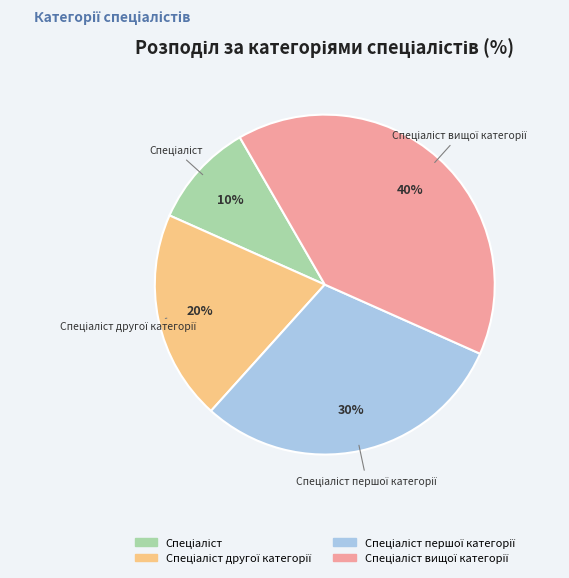

Does any single category account for the majority?

No